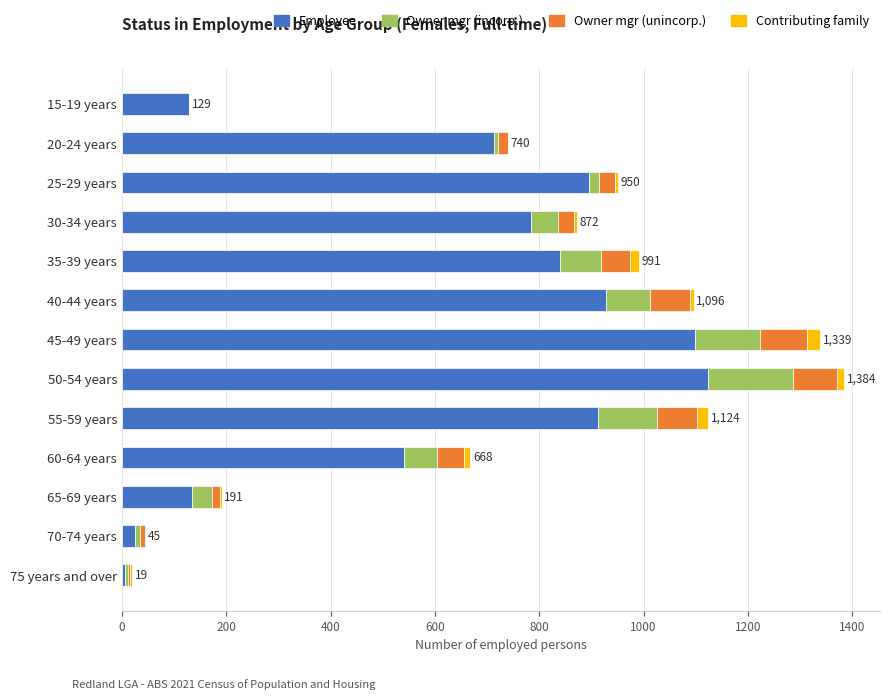

What is the sum of all Employee values?

8130